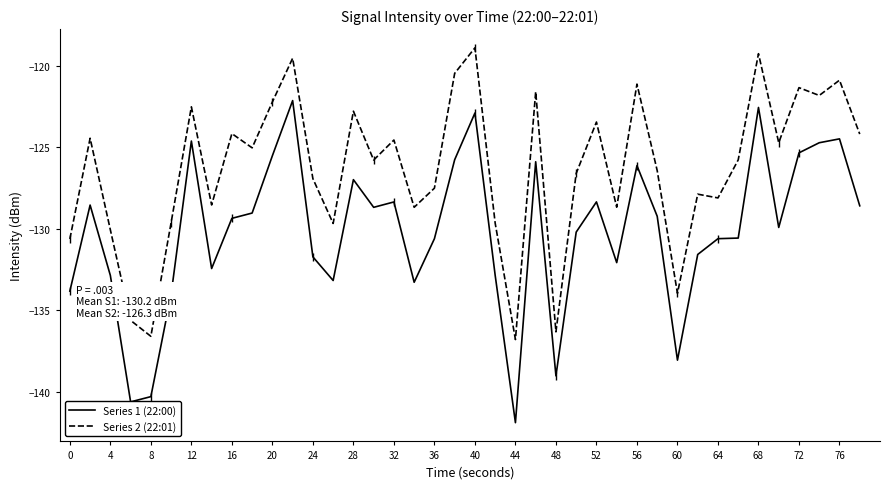

What is the average value of the Series 2 (22:01) series?

-126.3